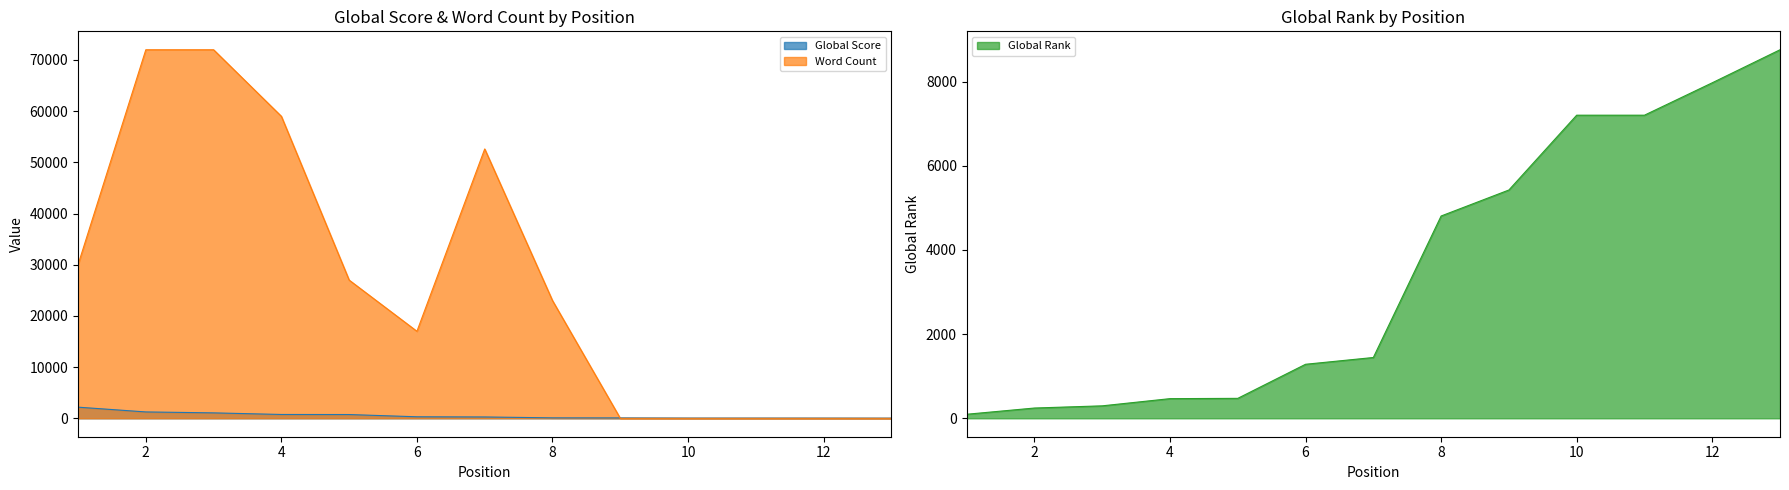

True or false: Global Score has a value of 87 at 8.

True